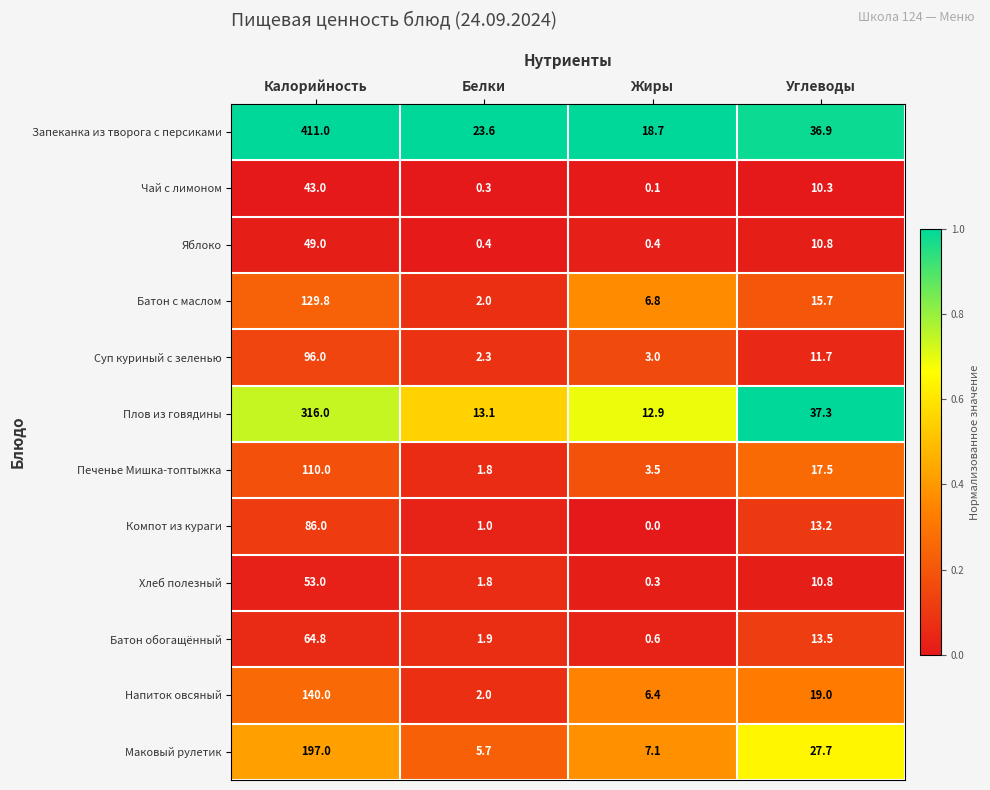

What is the difference between the maximum and minimum values in the Хлеб полезный series?

52.7